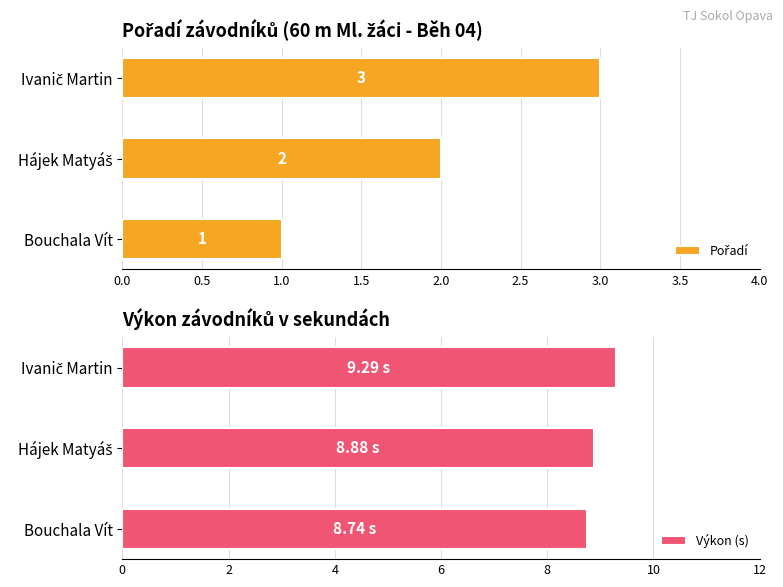

The value of Výkon (s) at Bouchala Vít is 8.7. True or false?

True